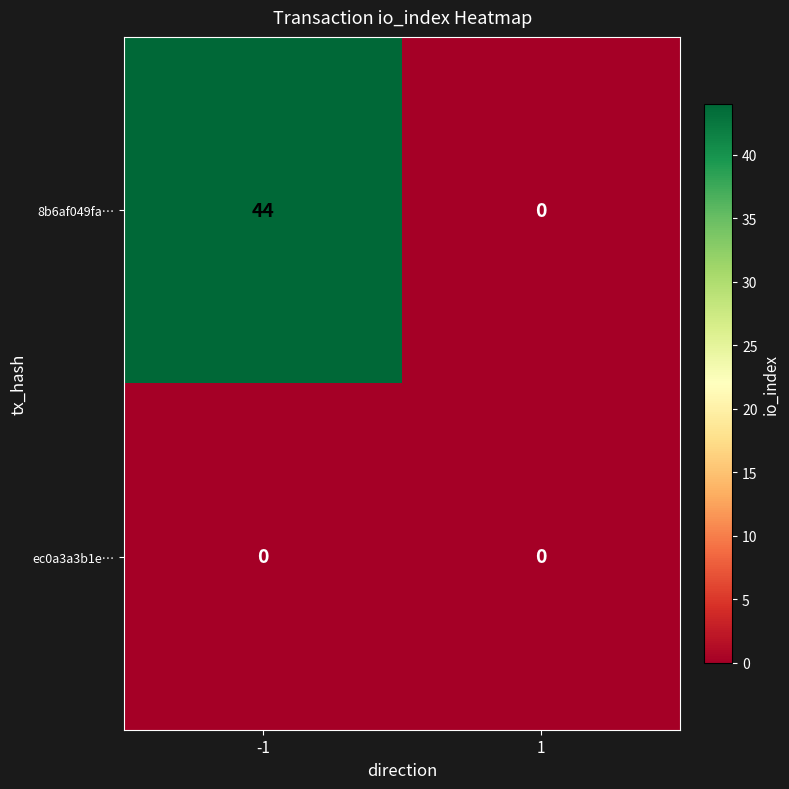

What is the sum of all 8b6af049fa… values?

44